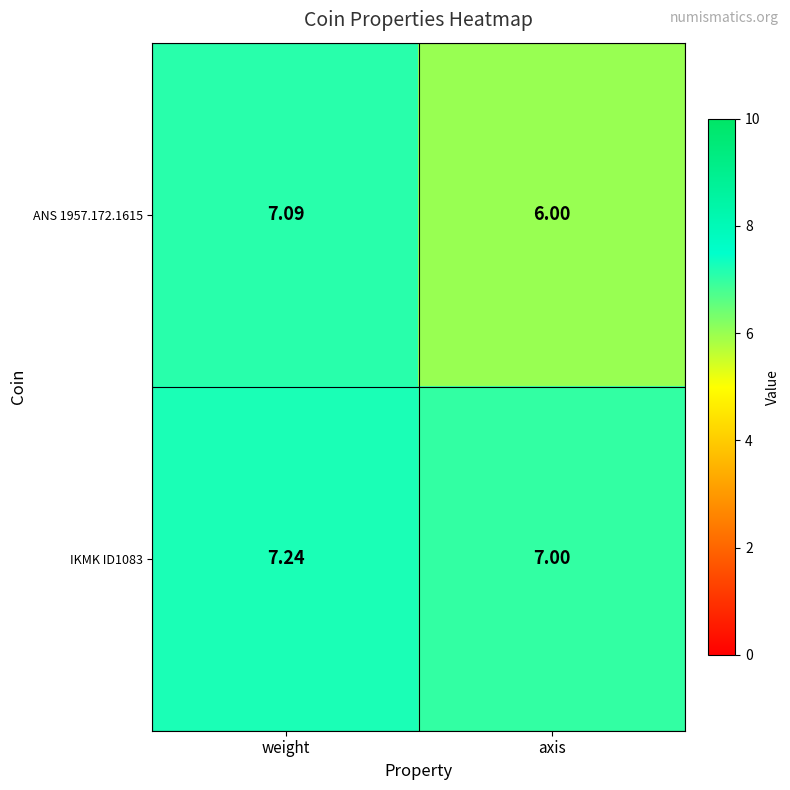

How many series are shown in this chart?

2